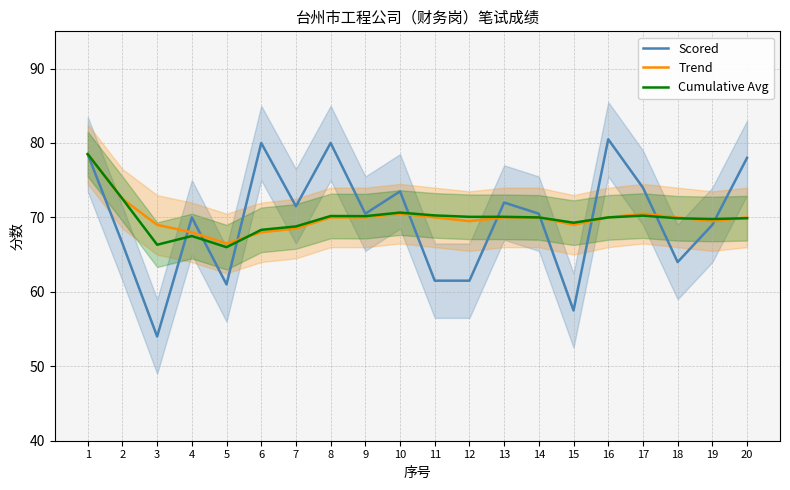

Reading left to right, list all the values displayed in this chart.

Scored: 78.5	66.5	54.0	70.0	61.0	80.0	71.5	80.0	70.5	73.5	61.5	61.5	72.0	70.5	57.5	80.5	74.0	64.0	69.0	78.0
Trend: 78.5	72.5	69.0	68.0	66.5	68.0	68.5	70.0	70.0	70.5	70.0	69.5	70.0	70.0	69.0	70.0	70.5	70.0	69.5	70.0
Cumulative Avg: 78.5	72.5	66.3	67.5	66.0	68.3	68.8	70.2	70.2	70.7	70.3	70.1	70.1	70.0	69.3	70.0	70.2	69.9	69.8	69.9